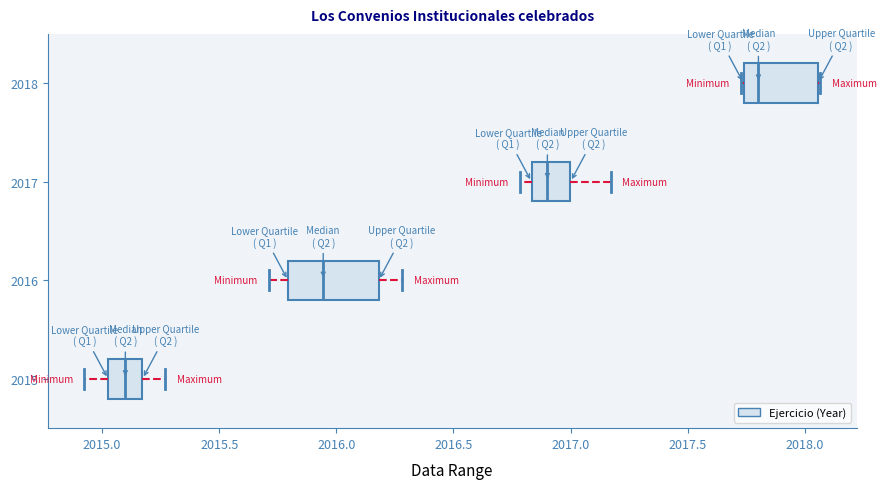

Which box has the furthest to the right median line?

2018